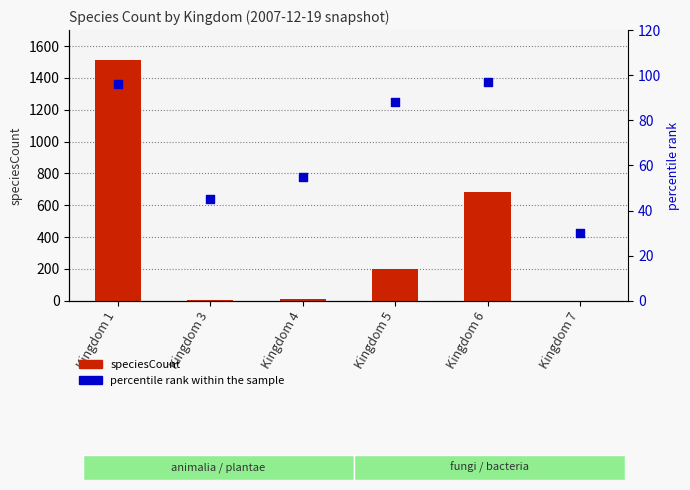

At which category is the sum across all series the highest?

Kingdom 1